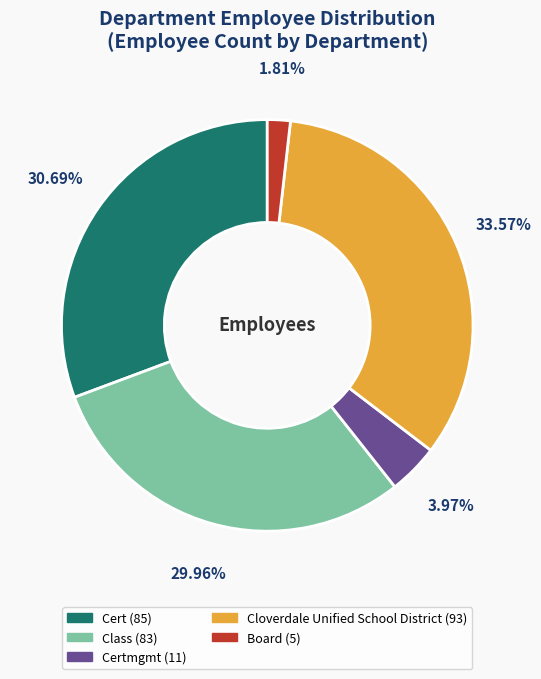

Is there any slice that represents more than half of the pie?

No